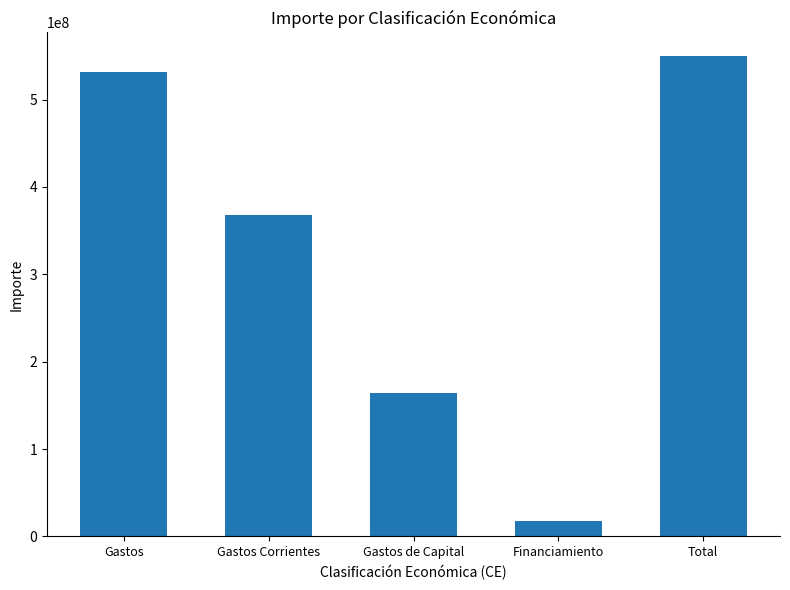

Reading left to right, list all the values displayed in this chart.

531218975.5	367469226.5	163749749.1	18114914.5	549333890.0